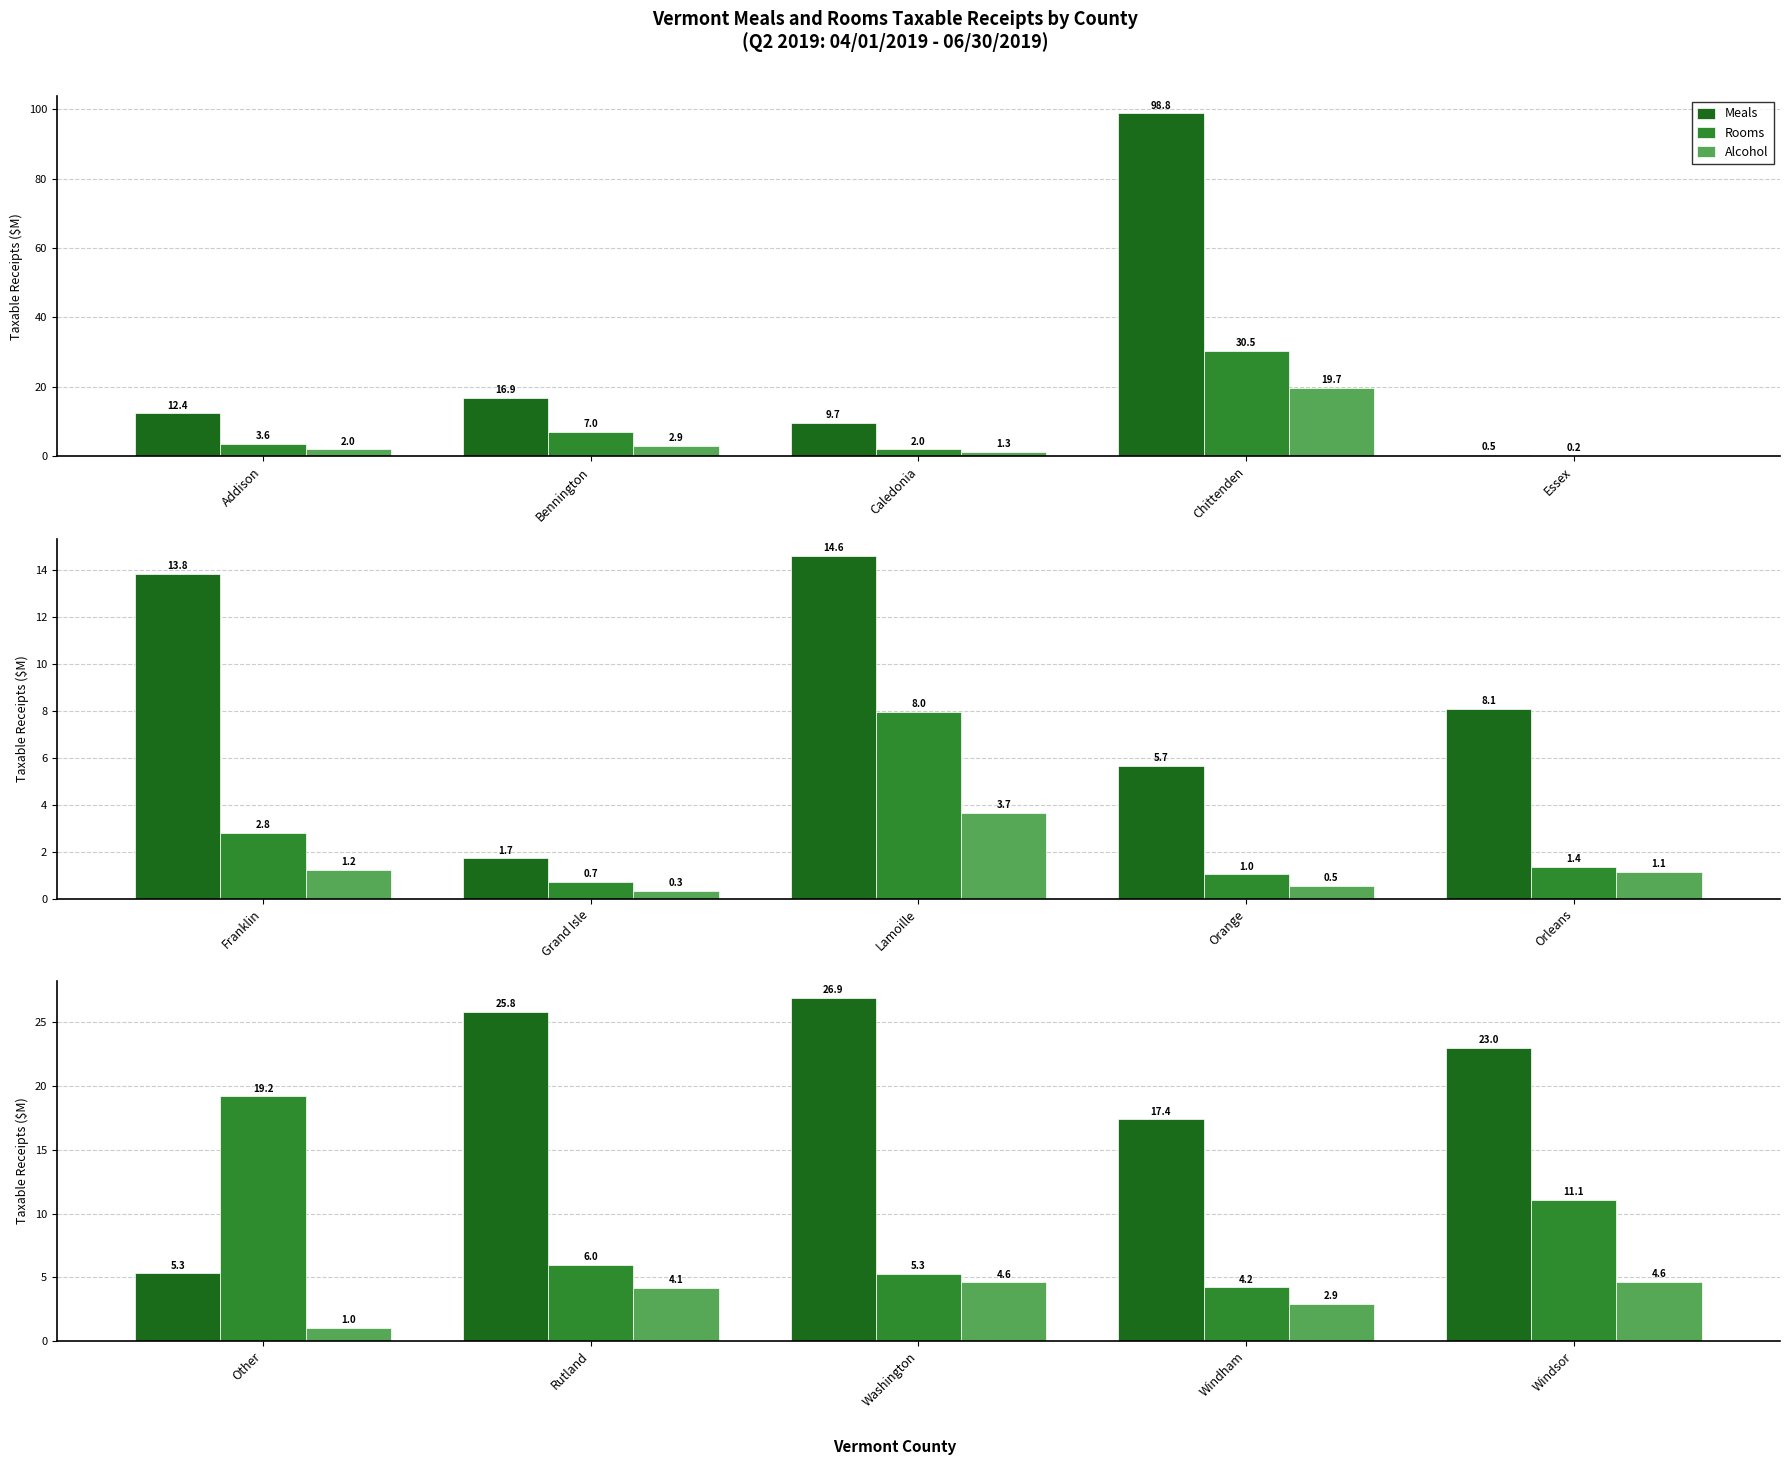

True or false: Meals has a value of 8.4 at Other.

False